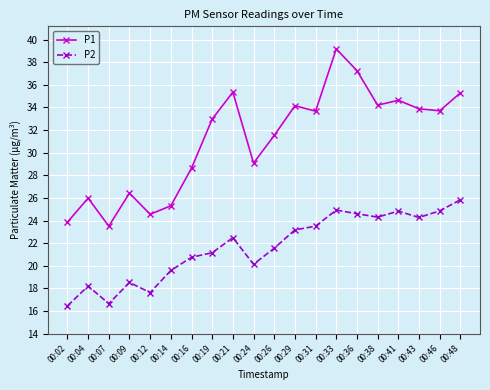

How many lines are shown in the chart?

2